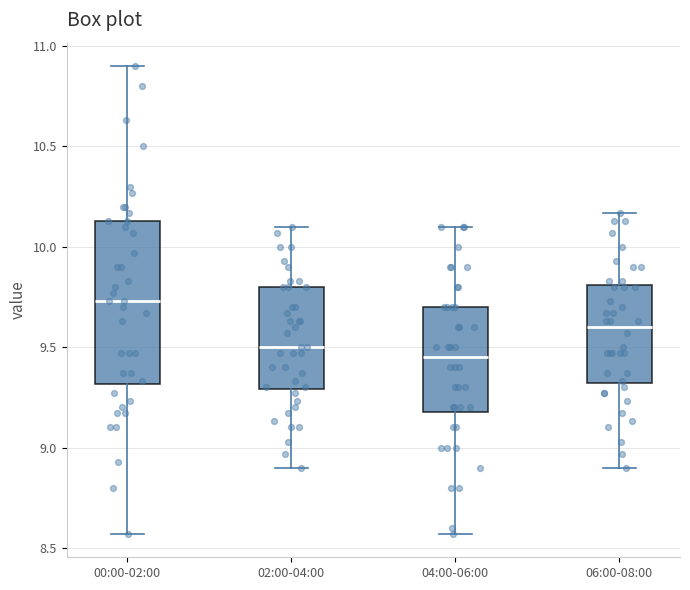

Reading left to right, transcribe this box plot: for each box, give where its median line is, the range the box spans, and where its two whiskers end, as read against the y-axis. The values are not printed on the chart, so give them approximately, as read against the axis.

00:00-02:00: median 9.75, box 9.30 to 10.15, whiskers 8.55 to 10.90
02:00-04:00: median 9.50, box 9.30 to 9.80, whiskers 8.90 to 10.10
04:00-06:00: median 9.45, box 9.20 to 9.70, whiskers 8.55 to 10.10
06:00-08:00: median 9.60, box 9.30 to 9.80, whiskers 8.90 to 10.15